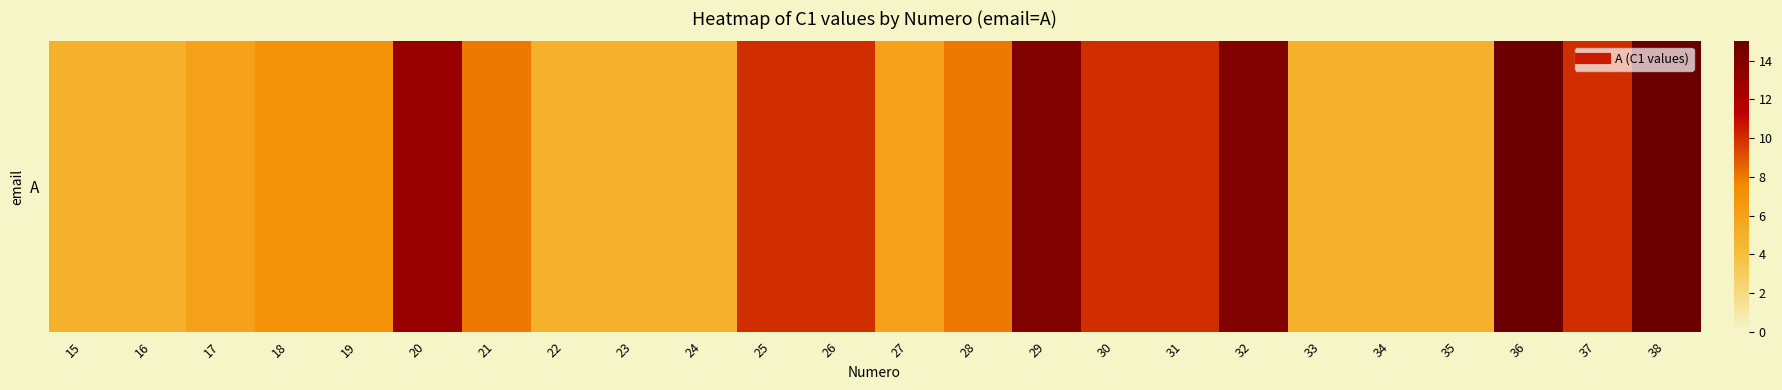

List the labels in order of value, largest first.

36, 38, 29, 32, 20, 25, 26, 30, 31, 37, 21, 28, 18, 19, 17, 27, 15, 16, 22, 23, 24, 33, 34, 35